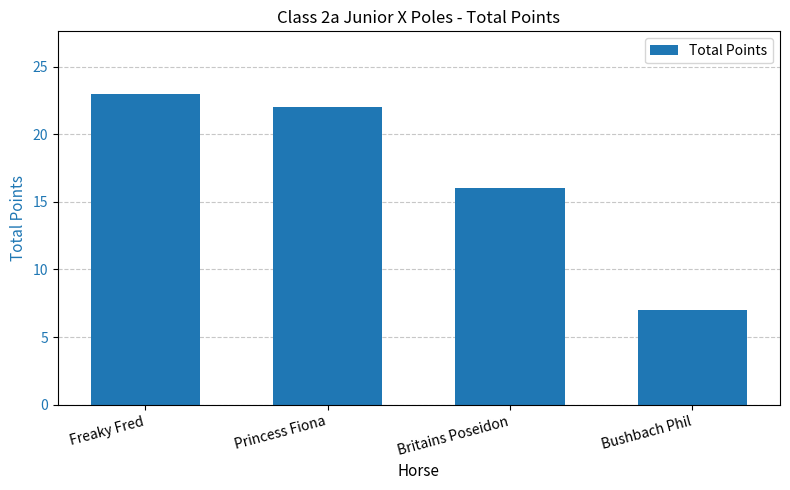

How many bars are there in total?

4